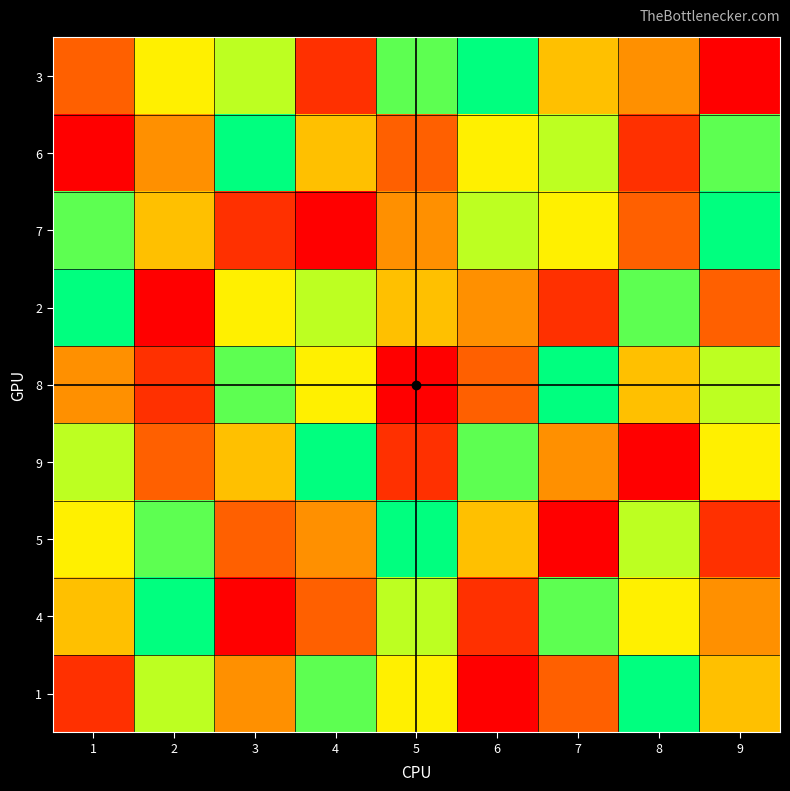

Between 6 and 3, which is larger?

6